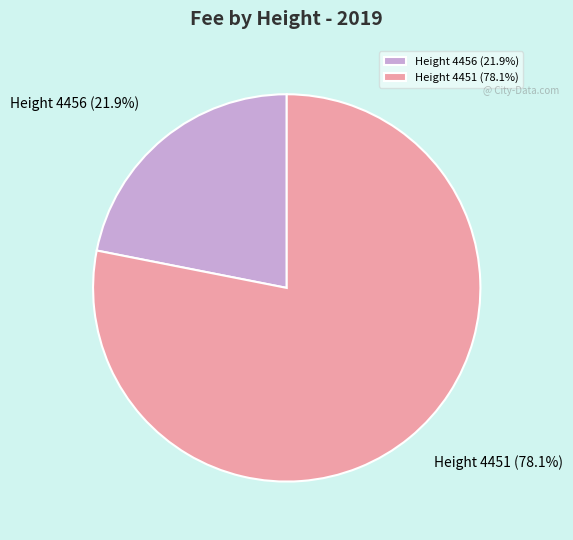

What is the smallest slice in the pie chart?

Height 4456